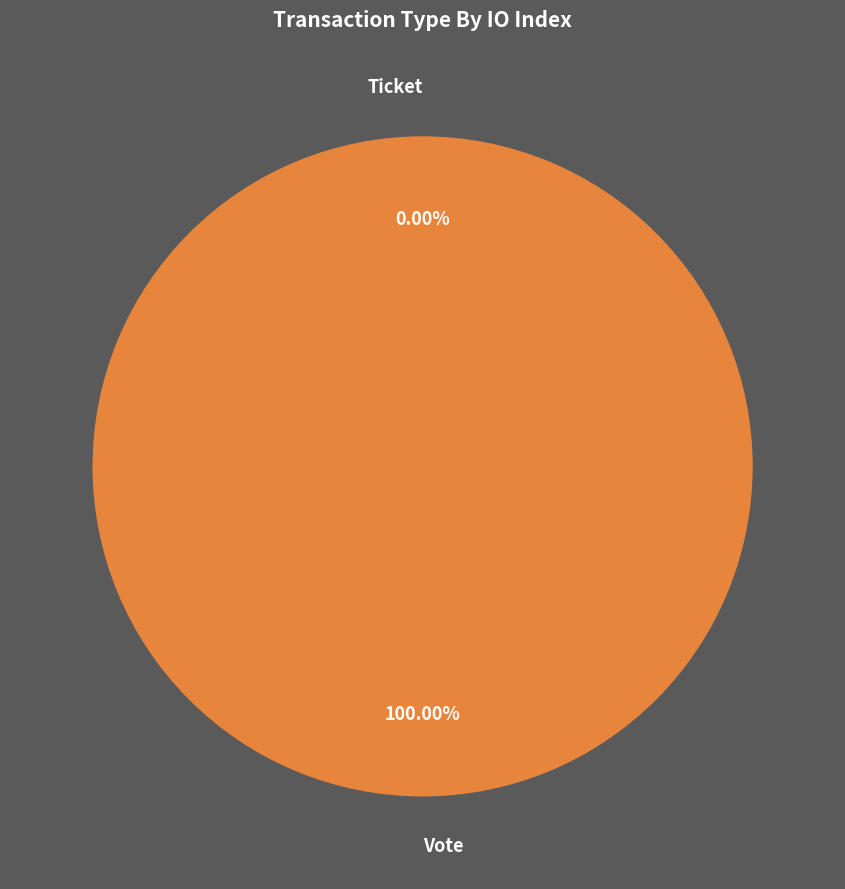

Is it true that Vote is 93% of the pie?

False